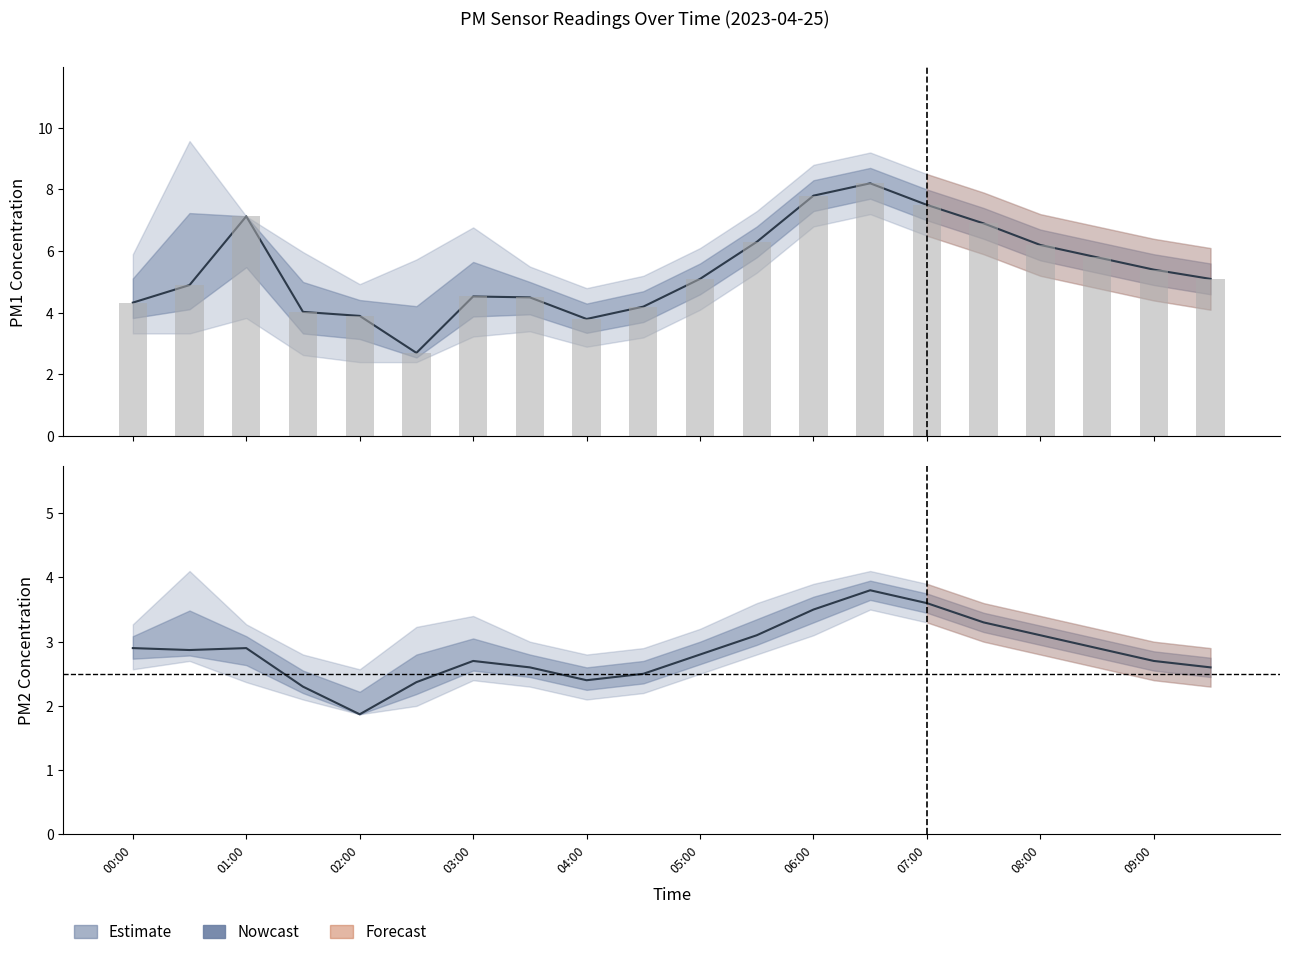

Reading left to right, transcribe all the data shown in this chart.

P1: 00:00=4.3	00:30=4.9	01:00=7.1	01:30=4.0	02:00=3.9	02:30=2.7	03:00=4.5	03:30=4.5	04:00=3.8	04:30=4.2	05:00=5.1	05:30=6.3	06:00=7.8	06:30=8.2	07:00=7.5	07:30=6.9	08:00=6.2	08:30=5.8	09:00=5.4	09:30=5.1
P2: 00:00=2.9	00:30=2.9	01:00=2.9	01:30=2.3	02:00=1.9	02:30=2.4	03:00=2.7	03:30=2.6	04:00=2.4	04:30=2.5	05:00=2.8	05:30=3.1	06:00=3.5	06:30=3.8	07:00=3.6	07:30=3.3	08:00=3.1	08:30=2.9	09:00=2.7	09:30=2.6
P1_upper: 00:00=5.9	00:30=9.6	01:00=7.1	01:30=6.0	02:00=4.9	02:30=5.7	03:00=6.8	03:30=5.5	04:00=4.8	04:30=5.2	05:00=6.1	05:30=7.3	06:00=8.8	06:30=9.2	07:00=8.5	07:30=7.9	08:00=7.2	08:30=6.8	09:00=6.4	09:30=6.1
P1_lower: 00:00=3.3	00:30=3.3	01:00=3.8	01:30=2.6	02:00=2.4	02:30=2.4	03:00=3.2	03:30=3.4	04:00=2.9	04:30=3.2	05:00=4.1	05:30=5.3	06:00=6.8	06:30=7.2	07:00=6.5	07:30=5.9	08:00=5.2	08:30=4.8	09:00=4.4	09:30=4.1
P2_upper: 00:00=3.3	00:30=4.1	01:00=3.3	01:30=2.8	02:00=2.6	02:30=3.2	03:00=3.4	03:30=3.0	04:00=2.8	04:30=2.9	05:00=3.2	05:30=3.6	06:00=3.9	06:30=4.1	07:00=3.9	07:30=3.6	08:00=3.4	08:30=3.2	09:00=3.0	09:30=2.9
P2_lower: 00:00=2.6	00:30=2.7	01:00=2.4	01:30=2.1	02:00=1.9	02:30=2.0	03:00=2.4	03:30=2.3	04:00=2.1	04:30=2.2	05:00=2.5	05:30=2.8	06:00=3.1	06:30=3.5	07:00=3.3	07:30=3.0	08:00=2.8	08:30=2.6	09:00=2.4	09:30=2.3